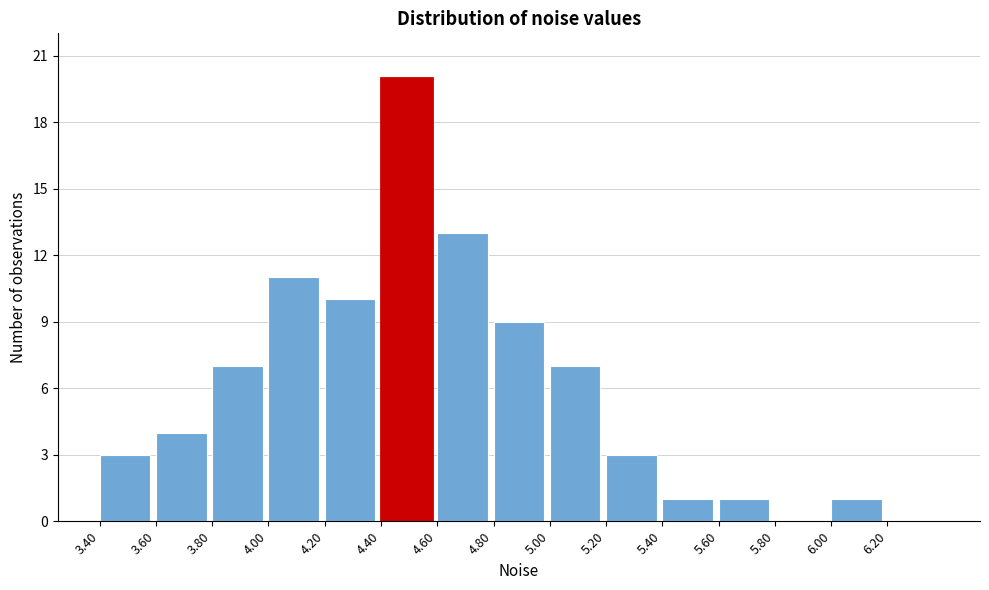

Reading left to right, list every bar in this chart as the range it spans on the x-axis followed by its height. The values are not printed on the chart, so give them approximately, as read against the axis.

3.4 to 3.6: 3
3.6 to 3.8: 4
3.8 to 4.0: 7
4.0 to 4.2: 11
4.2 to 4.4: 10
4.4 to 4.6: 20
4.6 to 4.8: 13
4.8 to 5.0: 9
5.0 to 5.2: 7
5.2 to 5.4: 3
5.4 to 5.6: 1
5.6 to 5.8: 1
5.8 to 6.0: 0
6.0 to 6.2: 1
6.2 to 6.4: 0